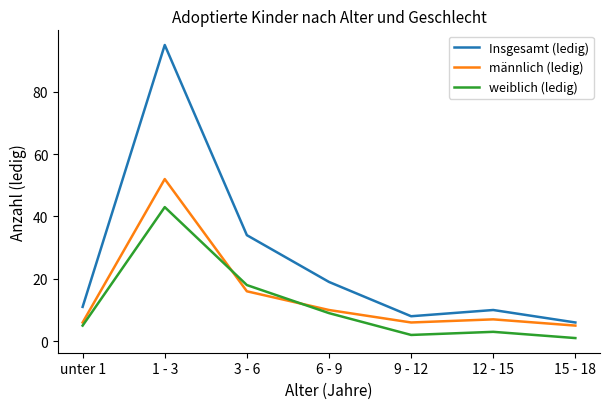

What value does the männlich (ledig) series have at 6 - 9?

10